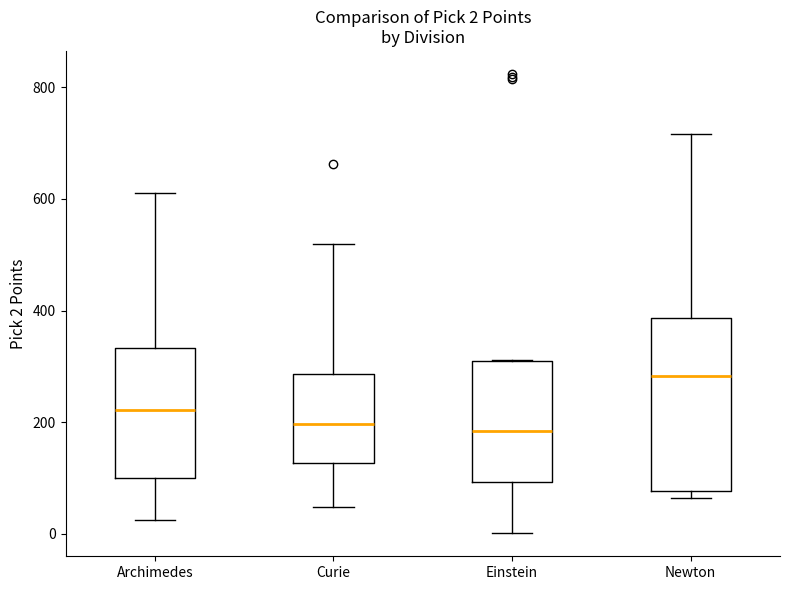

Which box is the tallest, from its lower edge to its upper edge?

Newton